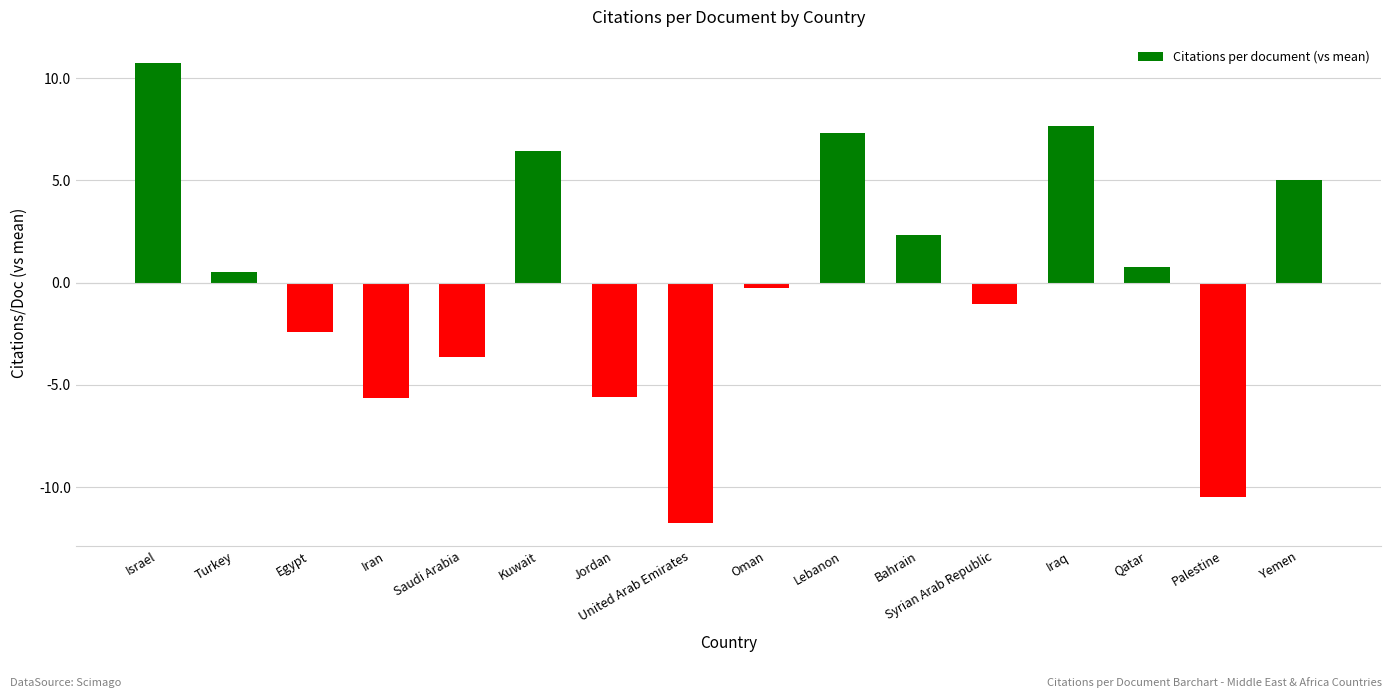

How many values are below 0?

8